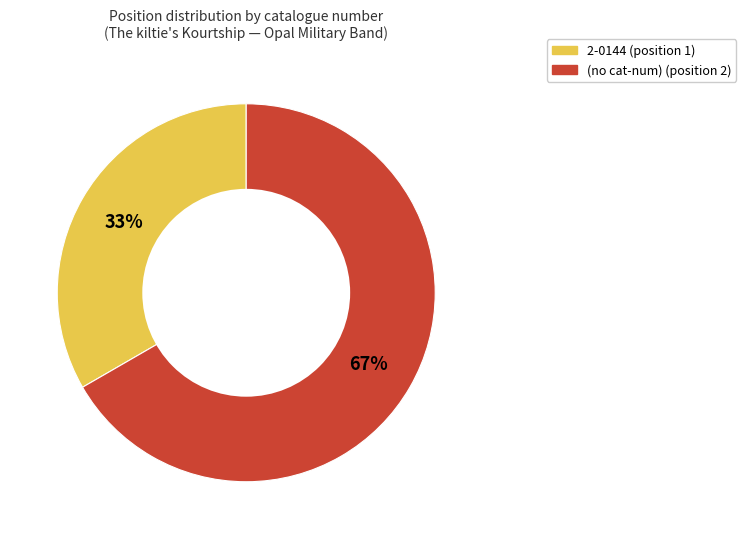

Does any single category account for the majority?

Yes